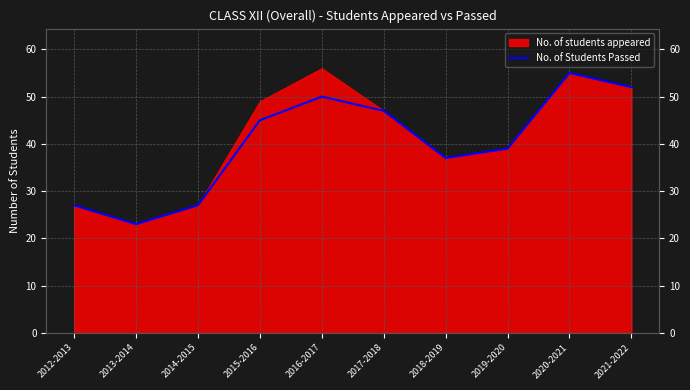

True or false: the data shows 70 at 2017-2018.

False